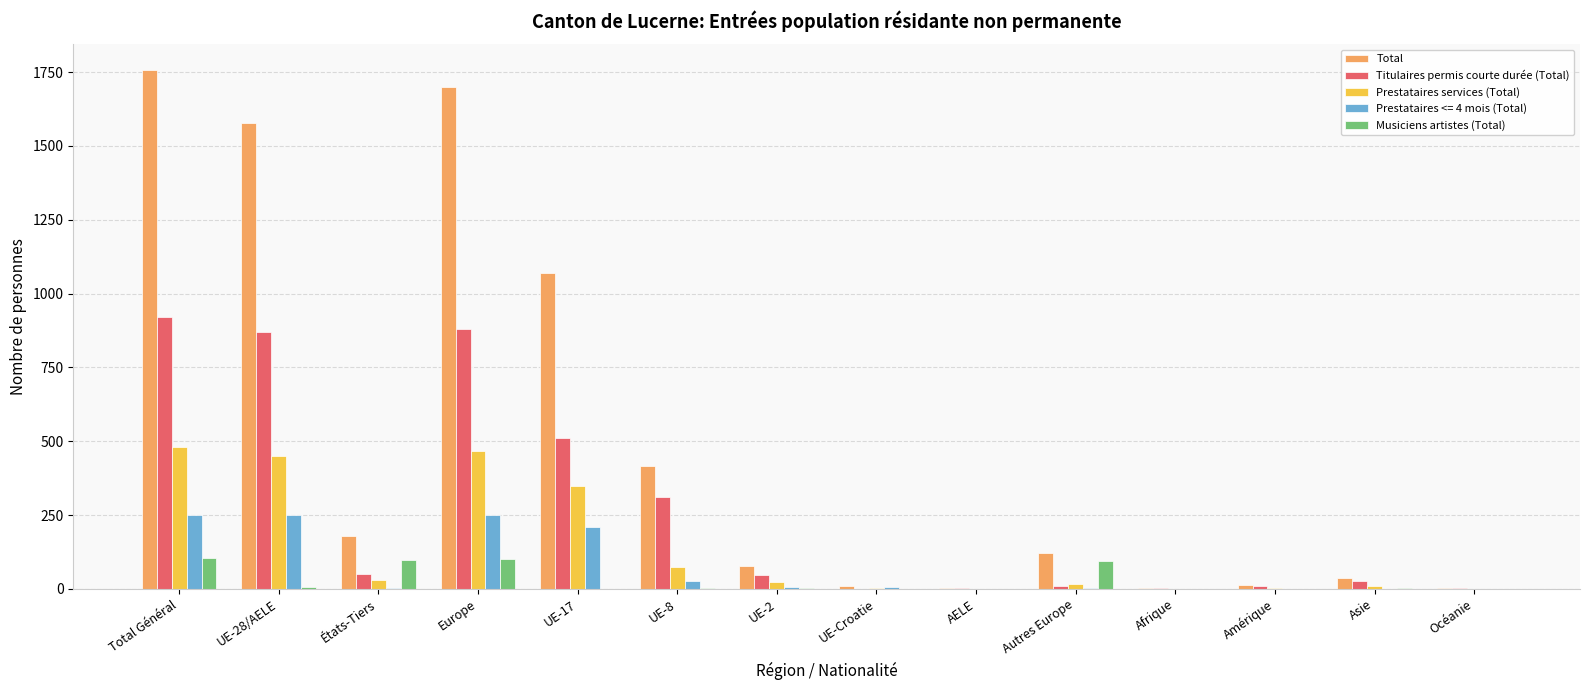

Are the bars grouped side by side (vs. stacked)?

Yes